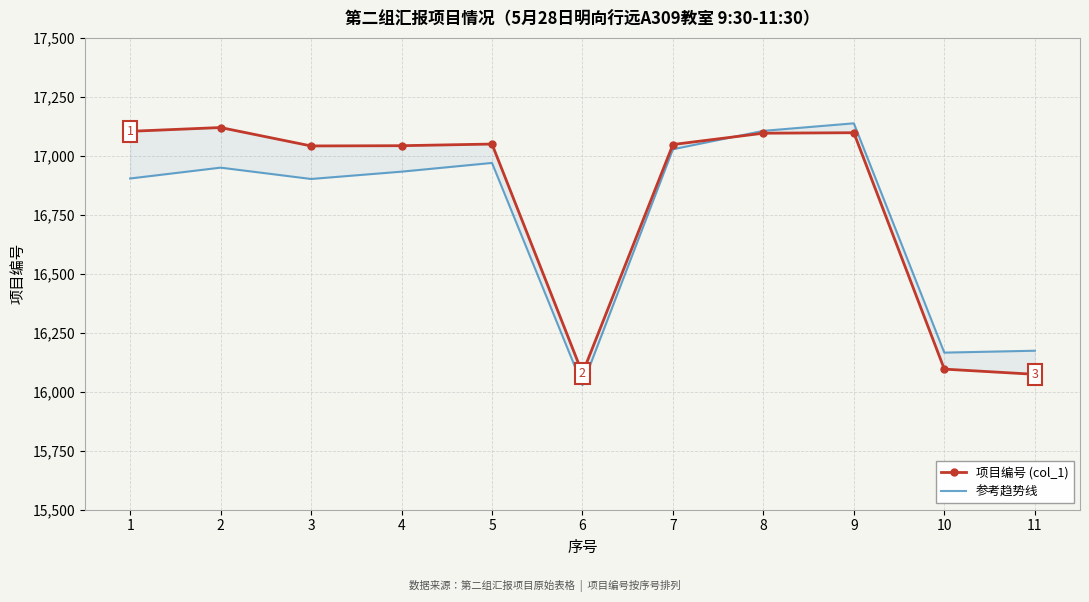

Where is 项目编号 (col_1) nearest to the value 16597?

3